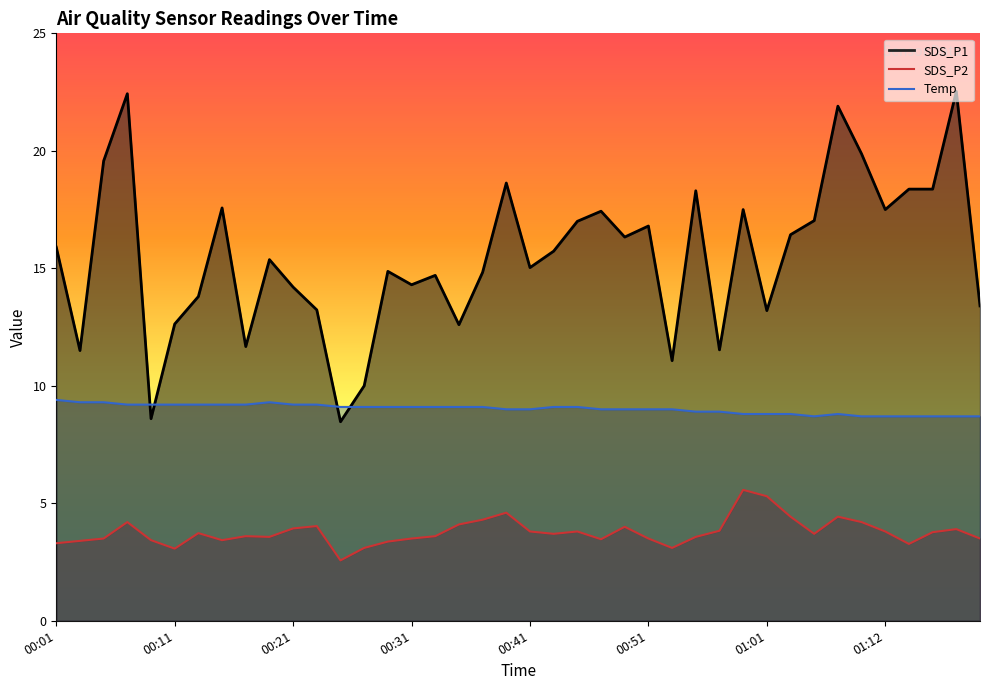

Reading right to left, transcribe all the data shown in this chart.

SDS_P1: 01:20=13.4	01:18=22.5	01:16=18.4	01:14=18.4	01:12=17.5	01:10=19.9	01:08=21.9	01:06=17.0	01:03=16.4	01:01=13.2	00:59=17.5	00:57=11.5	00:55=18.3	00:53=11.1	00:51=16.8	00:49=16.3	00:47=17.4	00:45=17.0	00:43=15.7	00:41=15.0	00:39=18.6	00:37=14.8	00:35=12.6	00:33=14.7	00:31=14.3	00:29=14.9	00:27=10.0	00:25=8.5	00:23=13.2	00:21=14.2	00:19=15.4	00:17=11.7	00:15=17.6	00:13=13.8	00:11=12.6	00:09=8.6	00:07=22.4	00:05=19.6	00:03=11.5	00:01=15.9
SDS_P2: 01:20=3.5	01:18=3.9	01:16=3.8	01:14=3.3	01:12=3.8	01:10=4.2	01:08=4.4	01:06=3.7	01:03=4.4	01:01=5.3	00:59=5.6	00:57=3.8	00:55=3.6	00:53=3.1	00:51=3.5	00:49=4.0	00:47=3.5	00:45=3.8	00:43=3.7	00:41=3.8	00:39=4.6	00:37=4.3	00:35=4.1	00:33=3.6	00:31=3.5	00:29=3.4	00:27=3.1	00:25=2.6	00:23=4.0	00:21=3.9	00:19=3.6	00:17=3.6	00:15=3.4	00:13=3.7	00:11=3.1	00:09=3.4	00:07=4.2	00:05=3.5	00:03=3.4	00:01=3.3
Temp: 01:20=8.7	01:18=8.7	01:16=8.7	01:14=8.7	01:12=8.7	01:10=8.7	01:08=8.8	01:06=8.7	01:03=8.8	01:01=8.8	00:59=8.8	00:57=8.9	00:55=8.9	00:53=9.0	00:51=9.0	00:49=9.0	00:47=9.0	00:45=9.1	00:43=9.1	00:41=9.0	00:39=9.0	00:37=9.1	00:35=9.1	00:33=9.1	00:31=9.1	00:29=9.1	00:27=9.1	00:25=9.1	00:23=9.2	00:21=9.2	00:19=9.3	00:17=9.2	00:15=9.2	00:13=9.2	00:11=9.2	00:09=9.2	00:07=9.2	00:05=9.3	00:03=9.3	00:01=9.4